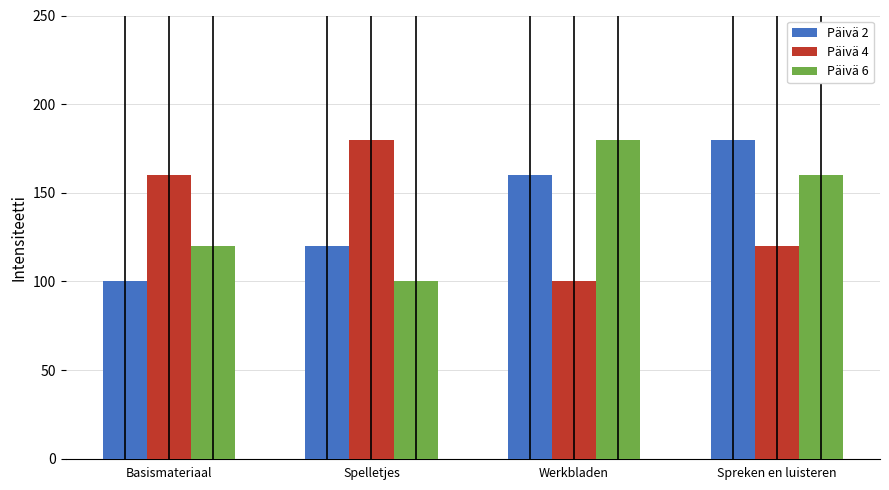

Where does the Päivä 2 series first go above 159?

Werkbladen